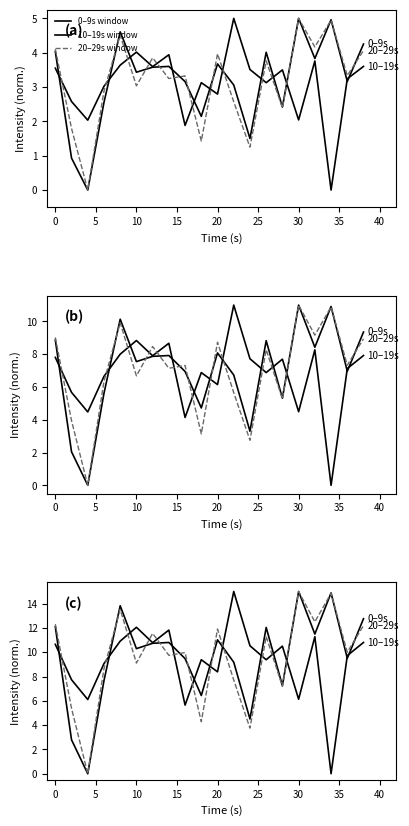

The 0–9s window series shows 3.7 at 15. True or false?

False